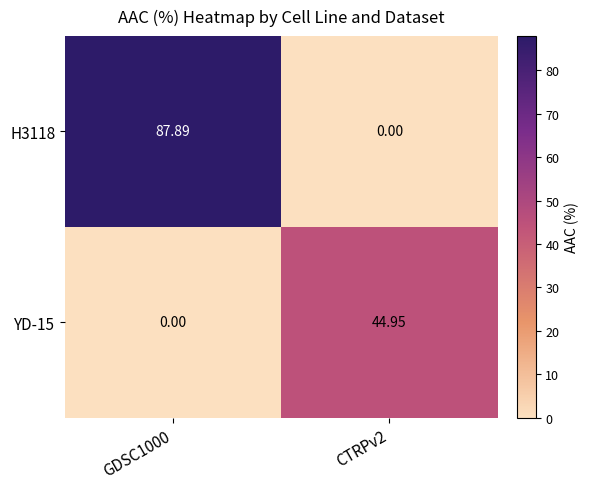

At which category is the sum across all series the highest?

GDSC1000